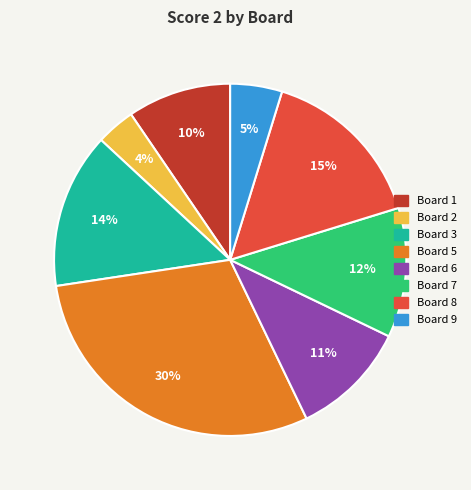

To the nearest percent, what is the difference between the largest and smallest slice percentages?

26%